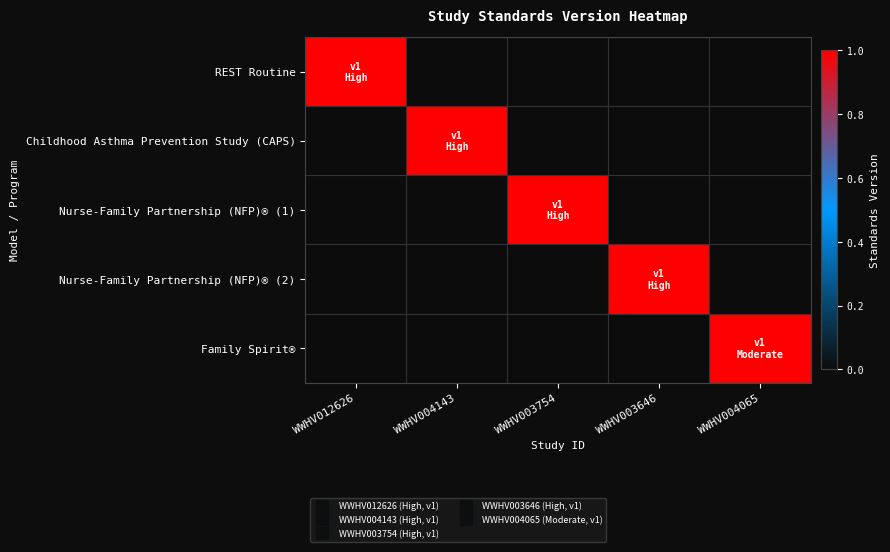

How many series are shown in this chart?

5